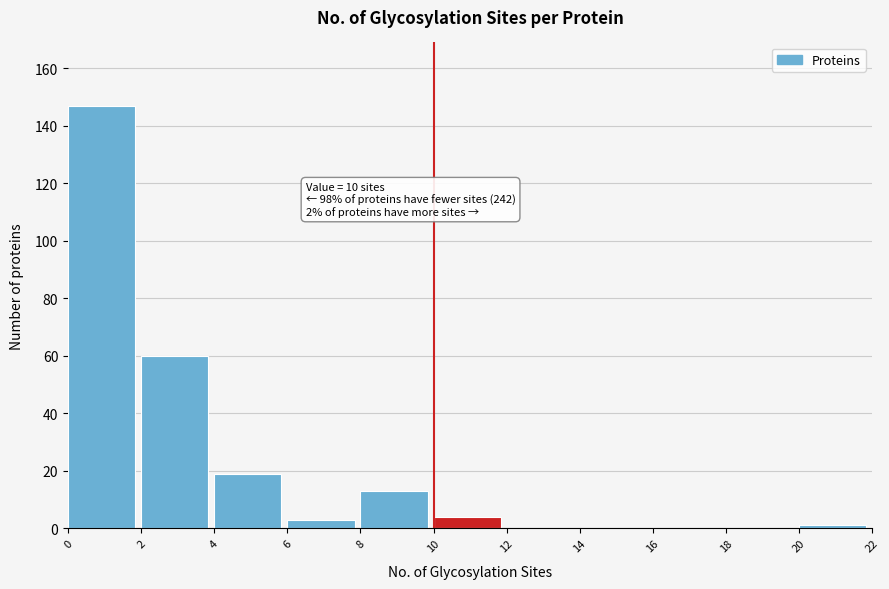

Over which range of the x-axis is the bar tallest?

0 to 2